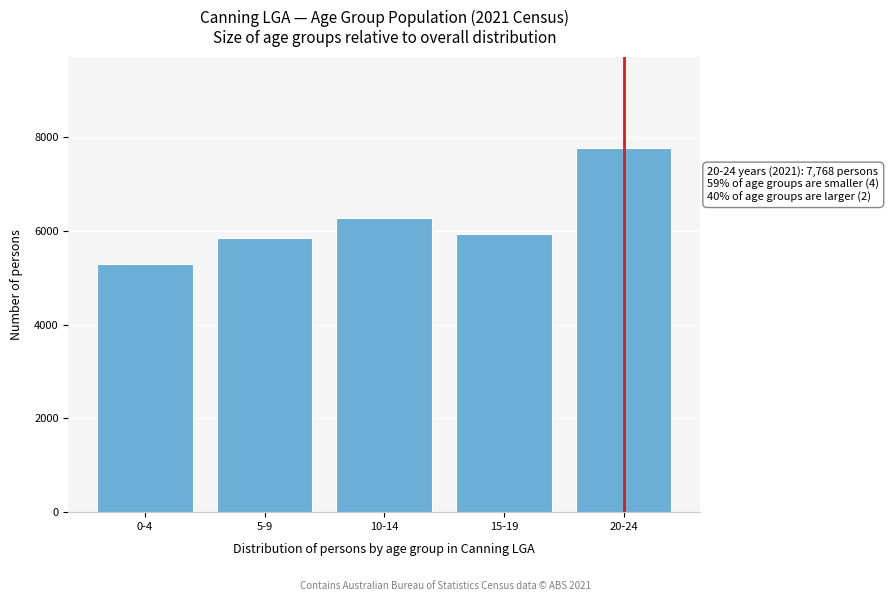

Reading left to right, transcribe all the data shown in this chart.

0-4=5286	5-9=5851	10-14=6265	15-19=5932	20-24=7768